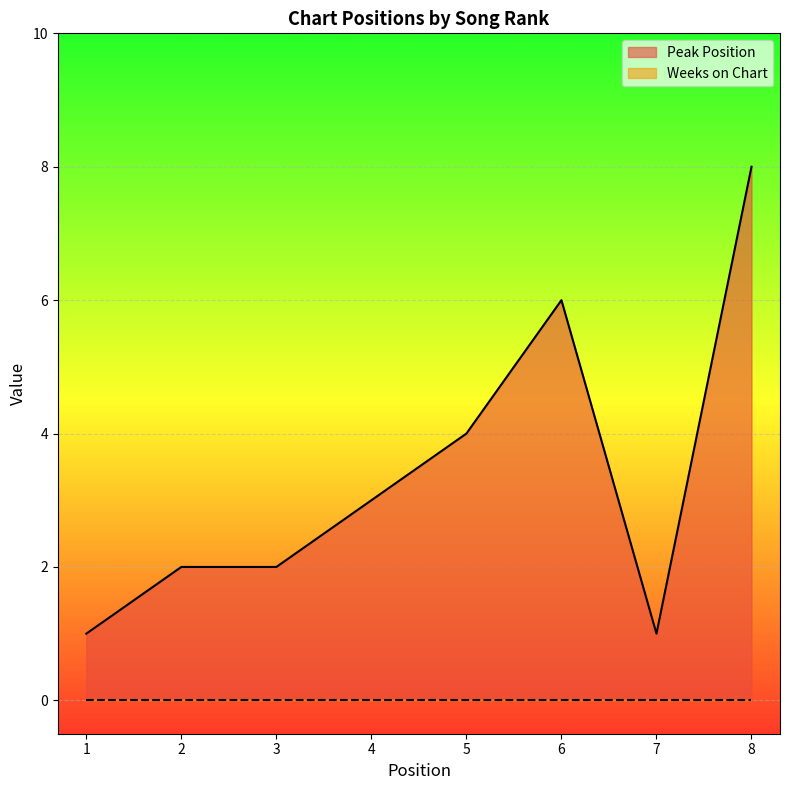

Reading left to right, transcribe all the data shown in this chart.

1	2	2	3	4	6	1	8